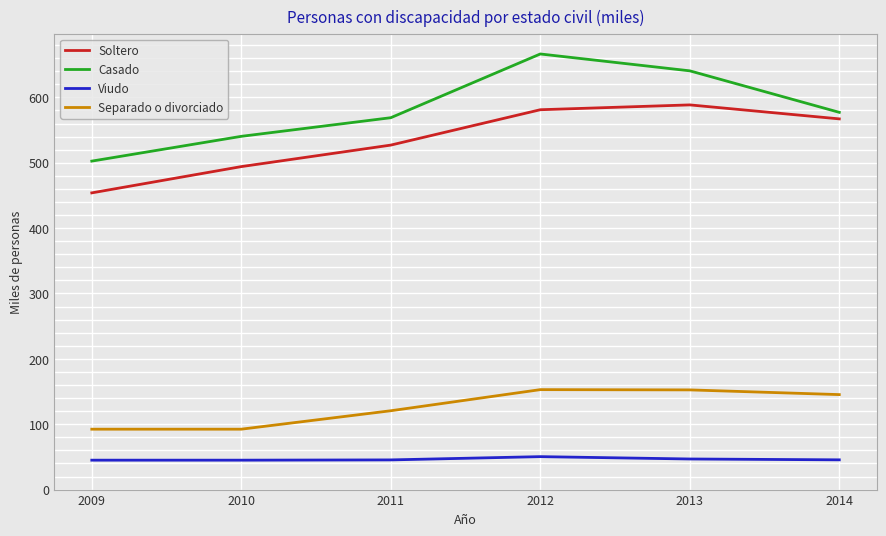

List the series in order of their peak value, lowest first.

Viudo, Separado o divorciado, Soltero, Casado